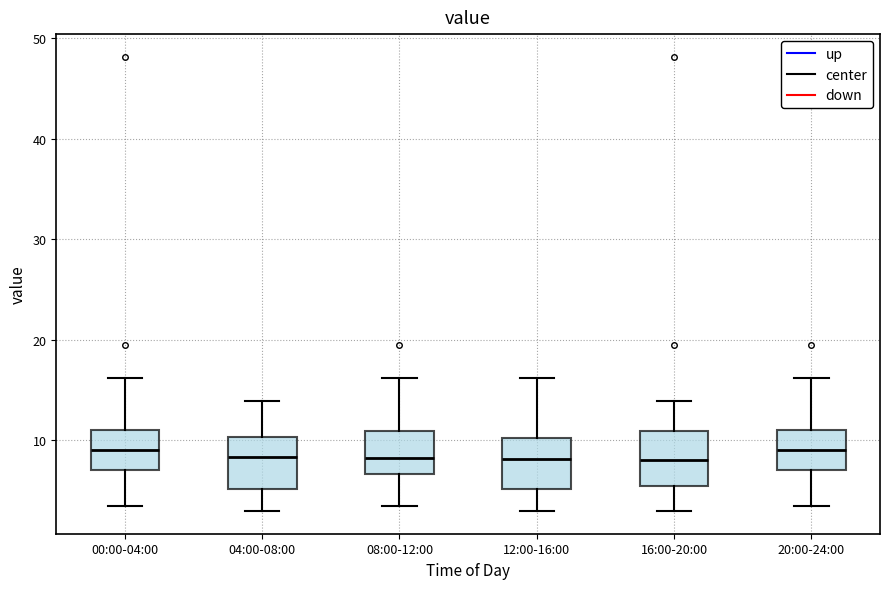

Reading left to right, transcribe this box plot: for each box, give where its median line is, the range the box spans, and where its two whiskers end, as read against the y-axis. The values are not printed on the chart, so give them approximately, as read against the axis.

00:00-04:00: median 9, box 7 to 11, whiskers 3 to 16
04:00-08:00: median 8, box 5 to 10, whiskers 3 to 14
08:00-12:00: median 8, box 7 to 11, whiskers 3 to 16
12:00-16:00: median 8, box 5 to 10, whiskers 3 to 16
16:00-20:00: median 8, box 5 to 11, whiskers 3 to 14
20:00-24:00: median 9, box 7 to 11, whiskers 3 to 16